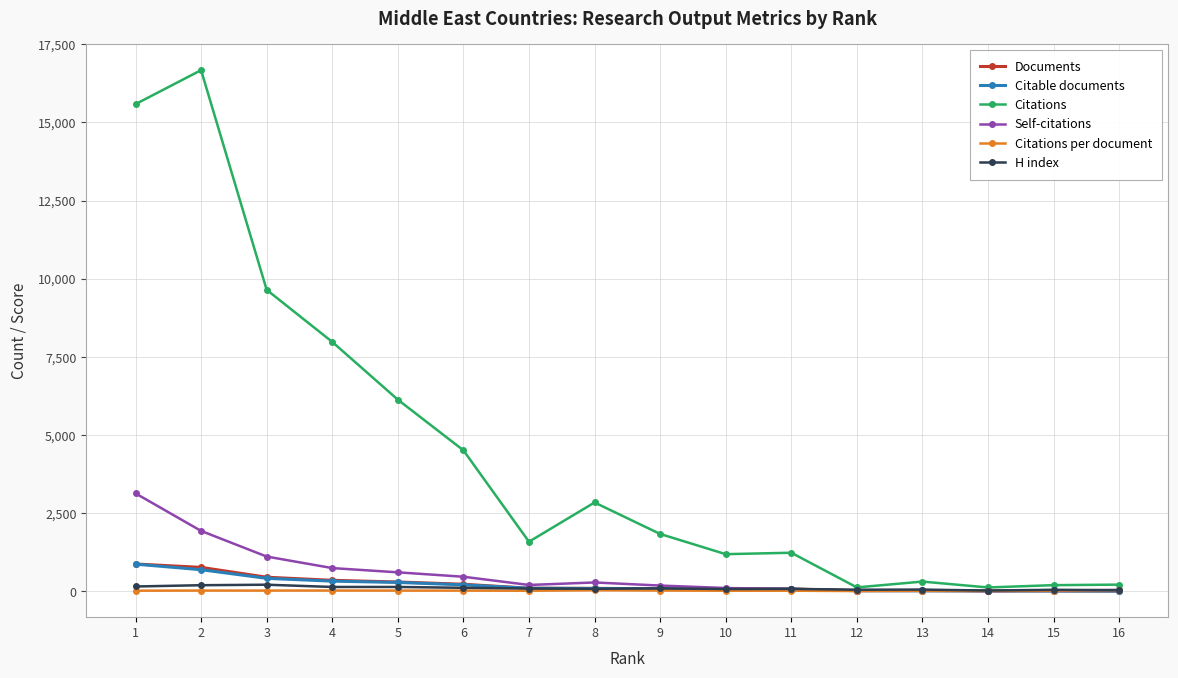

Which series has the widest spread of values?

Citations